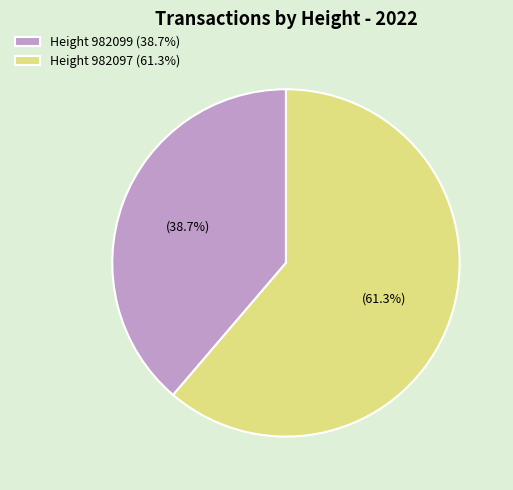

Which category has the smallest portion of the pie?

Height 982099 (38.7%)